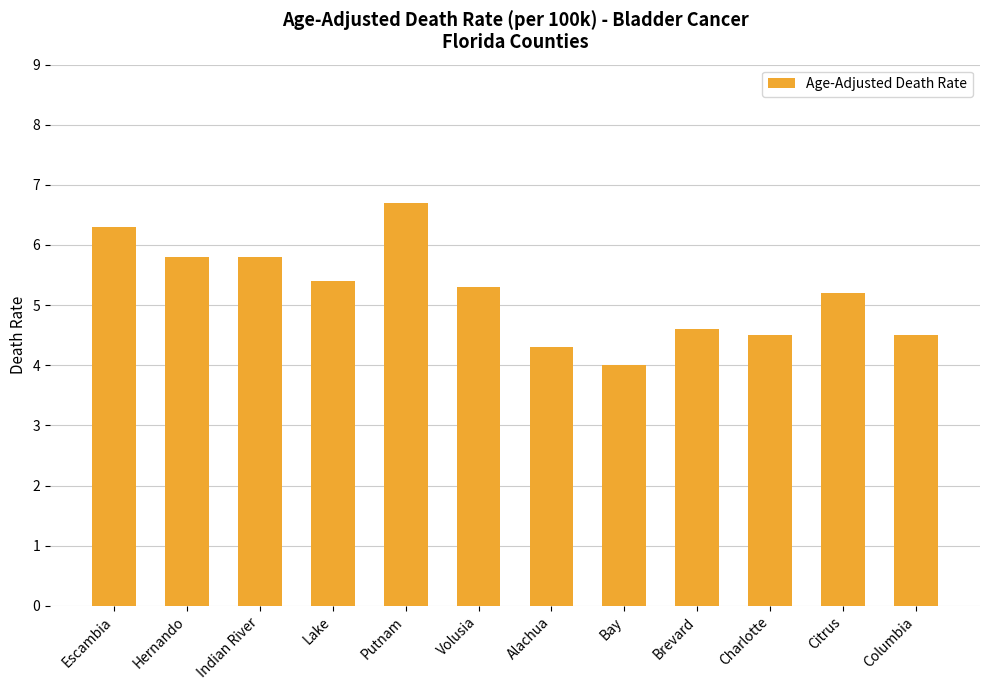

What is the maximum value shown in the chart?

6.7